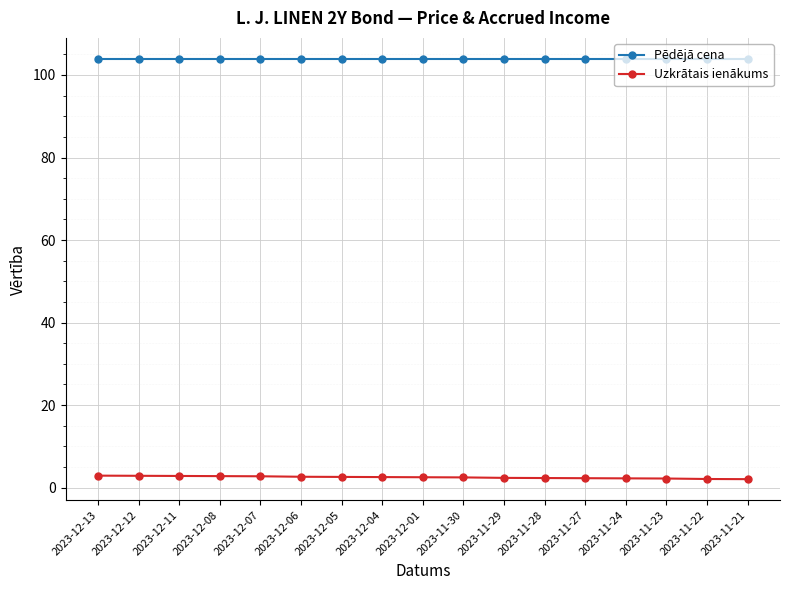

True or false: Uzkrātais ienākums and Pēdējā cena cross at least once.

False